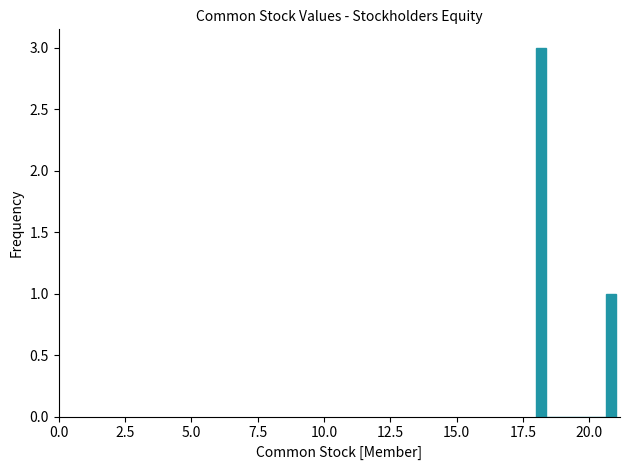

Read against the x-axis, roughly where is the centre of the tallest bar?

18.0